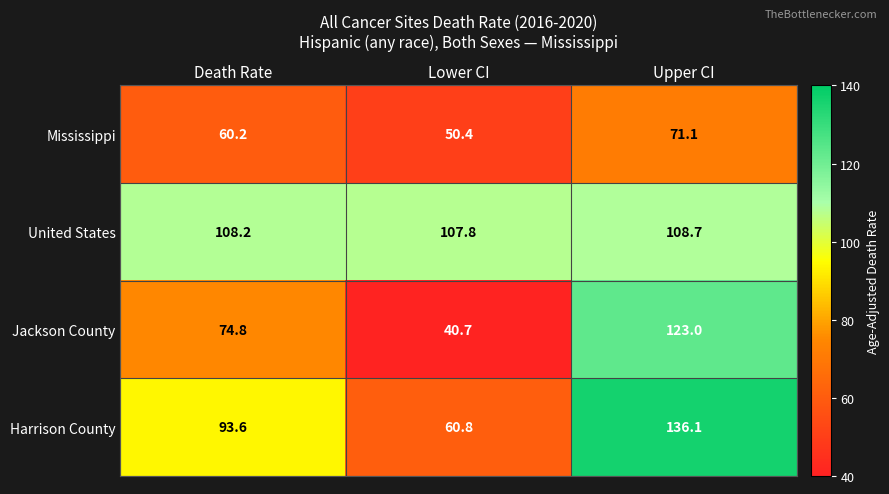

At which label is Mississippi closest to 60?

Death Rate